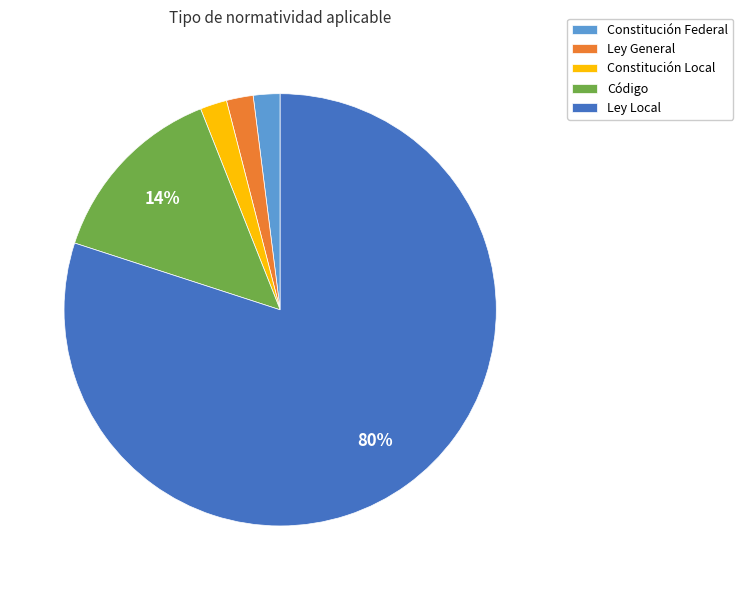

What percentage is the Código slice, to the nearest percent?

14%